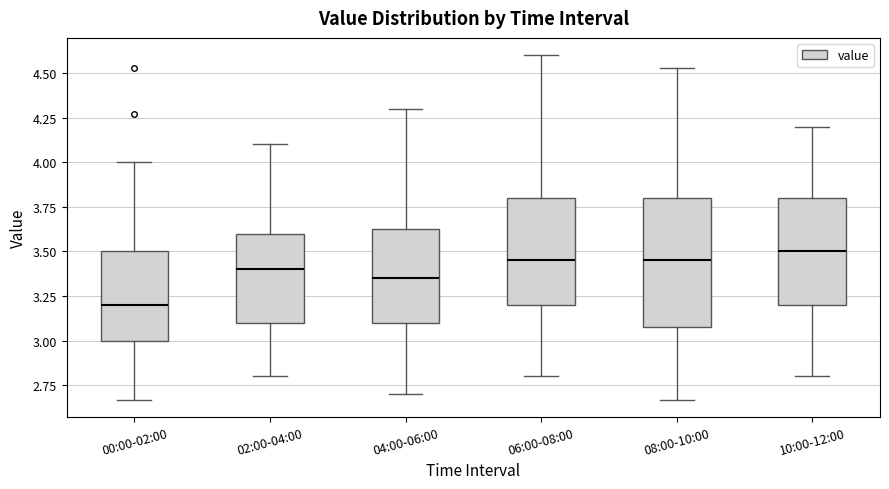

Reading left to right, read every box against the y-axis: the position of its median line, the range the box covers, and the ends of its whiskers. The values are not printed on the chart, so give them approximately, as read against the axis.

00:00-02:00: median 3.20, box 3.00 to 3.50, whiskers 2.65 to 4.00
02:00-04:00: median 3.40, box 3.10 to 3.60, whiskers 2.80 to 4.10
04:00-06:00: median 3.35, box 3.10 to 3.65, whiskers 2.70 to 4.30
06:00-08:00: median 3.45, box 3.20 to 3.80, whiskers 2.80 to 4.60
08:00-10:00: median 3.45, box 3.10 to 3.80, whiskers 2.65 to 4.55
10:00-12:00: median 3.50, box 3.20 to 3.80, whiskers 2.80 to 4.20